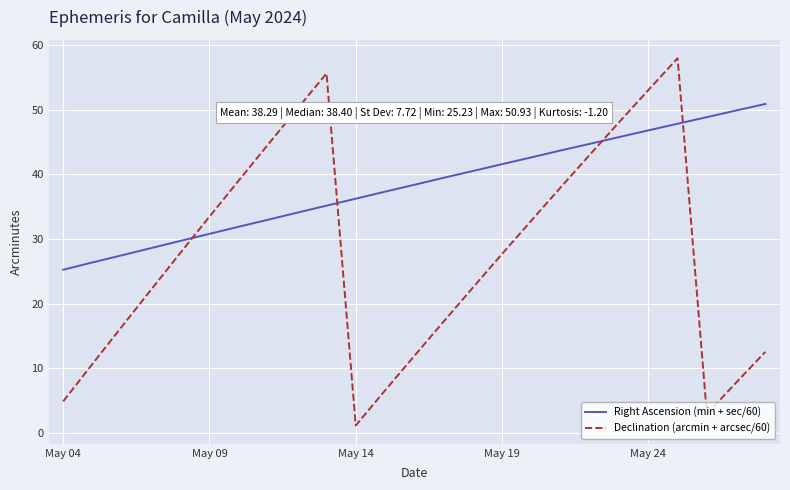

True or false: Declination (arcmin + arcsec/60) and Right Ascension (min + sec/60) intersect in this chart.

True